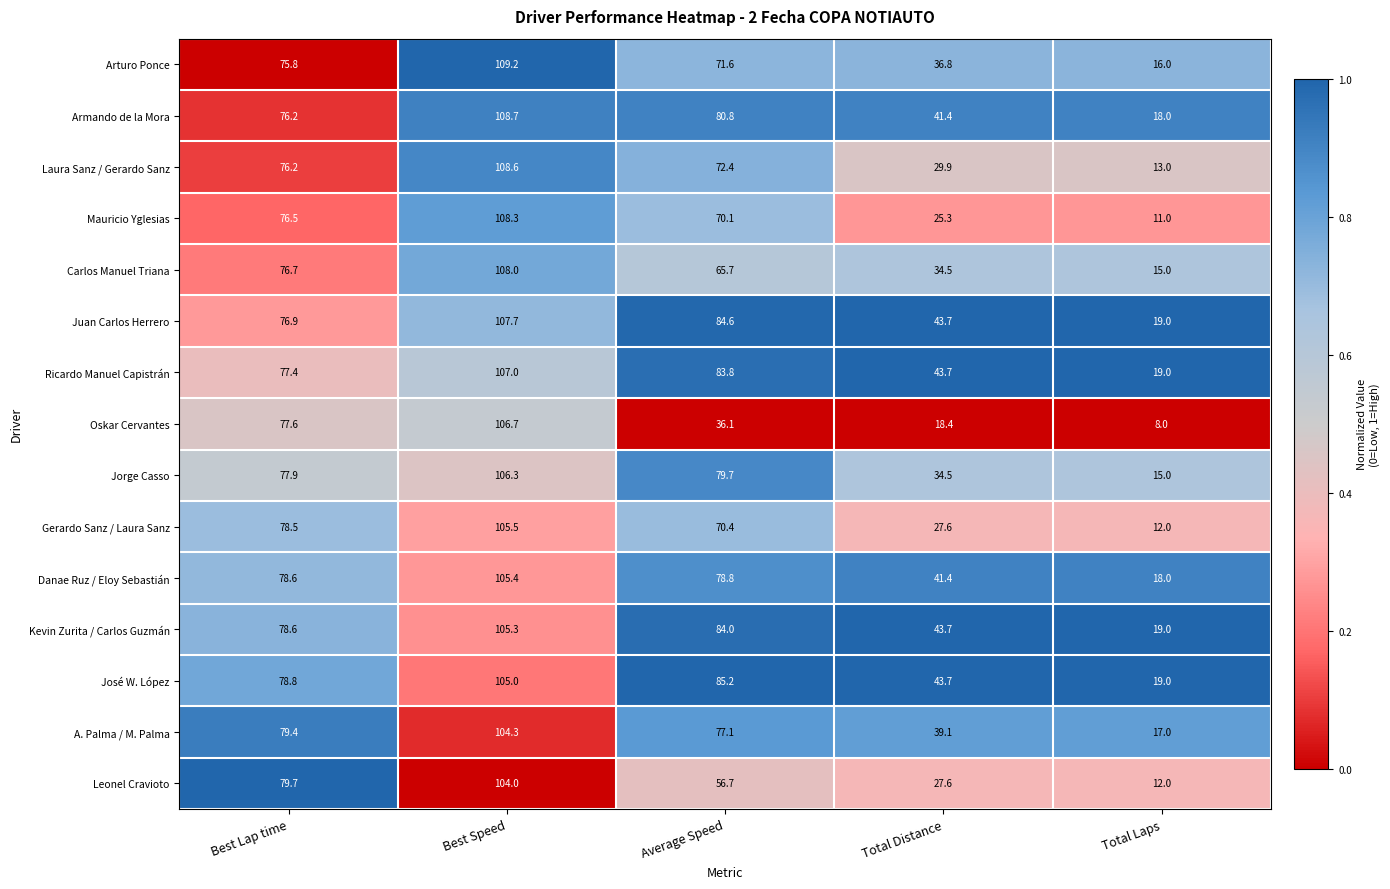

What is the difference between the second highest and minimum values in the Jorge Casso series?

64.7